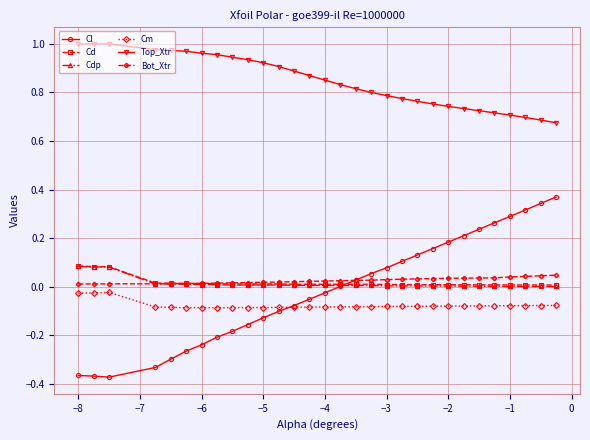

Is this an area chart (filled region under the line)?

No